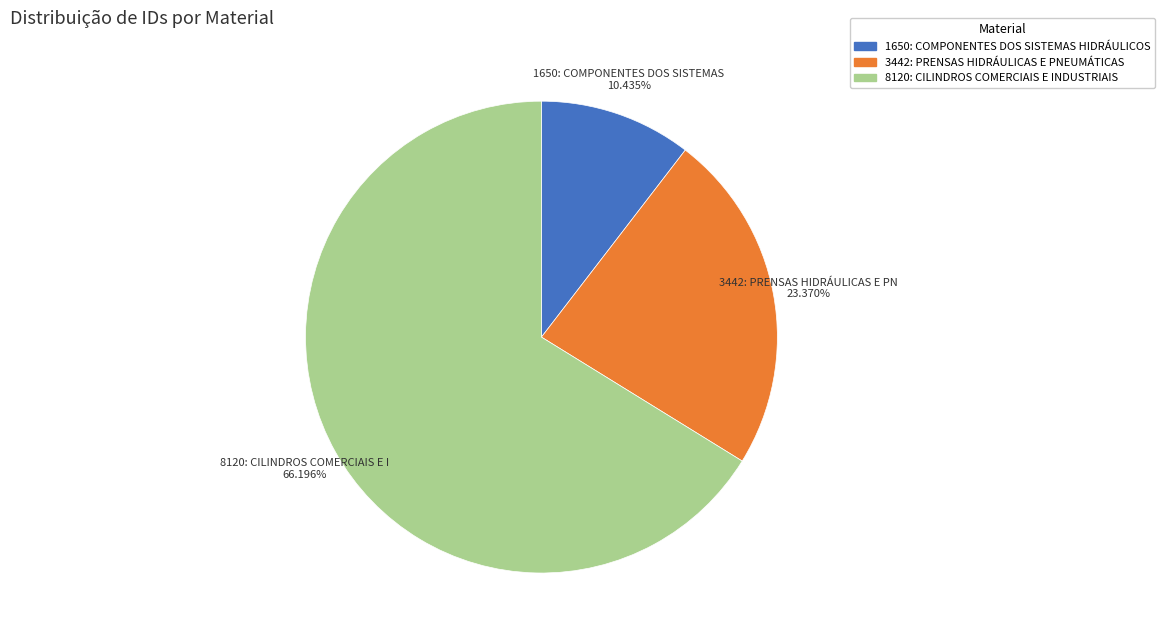

Between 8120: CILINDROS COMERCIAIS E INDUSTRIAIS and 3442: PRENSAS HIDRÁULICAS E PNEUMÁTICAS, which is larger?

8120: CILINDROS COMERCIAIS E INDUSTRIAIS